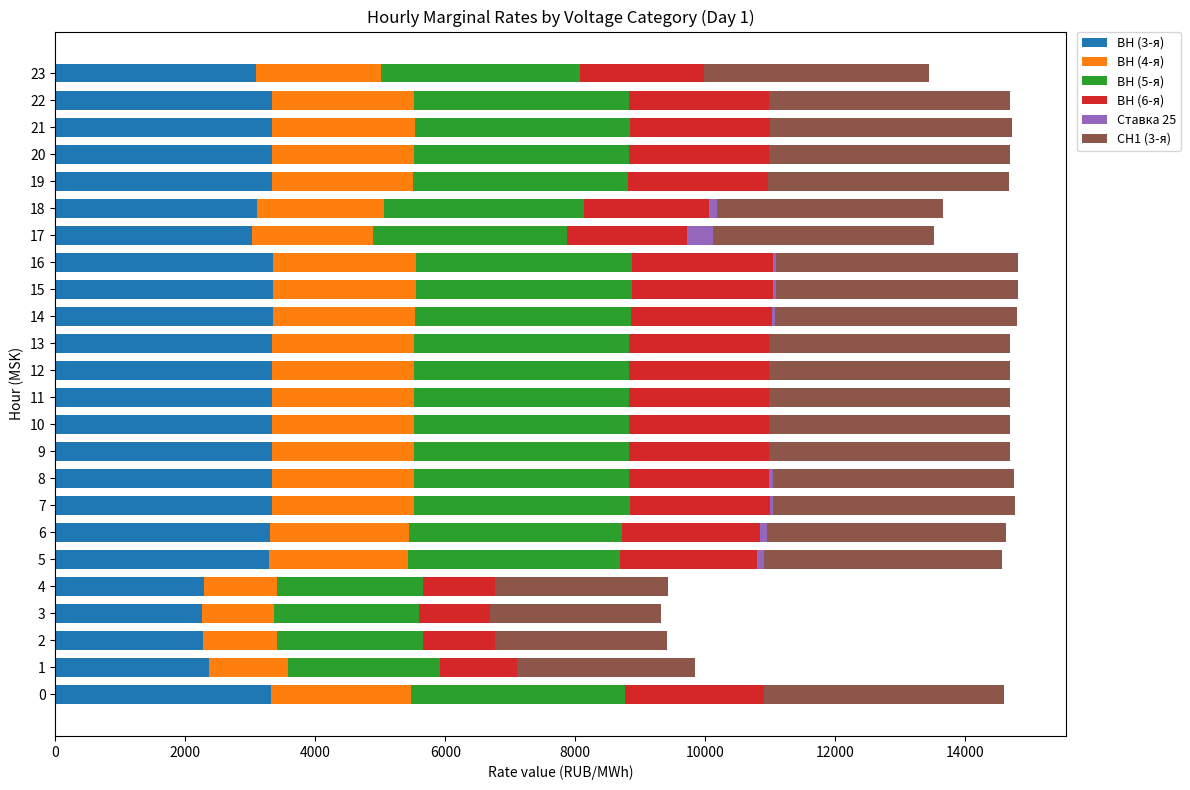

What is the sum of all ВН (3-я) values?

75014.6